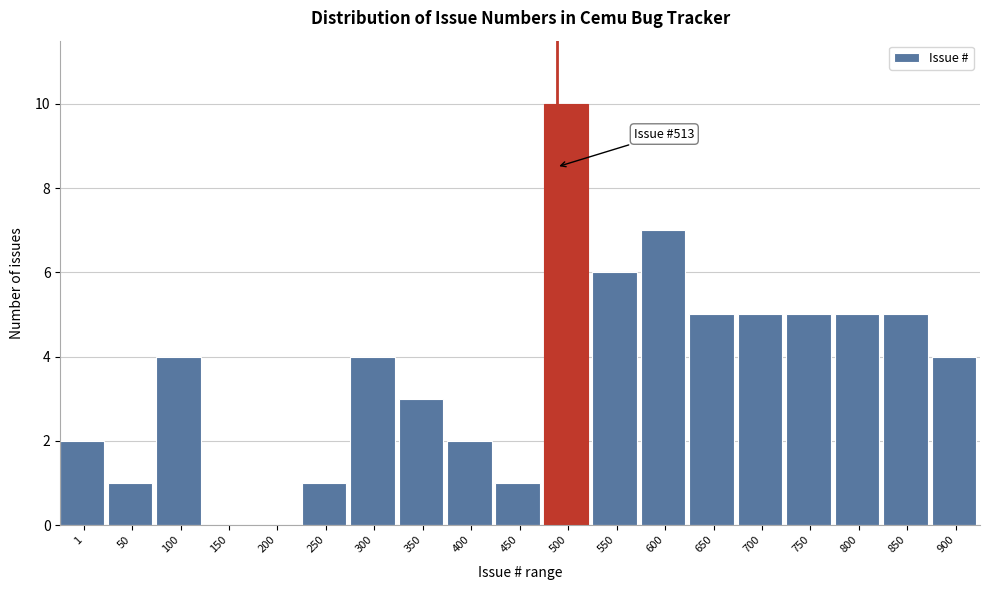

Reading left to right, what are all the values shown in this chart?

1=2	50=1	100=4	150=0	200=0	250=1	300=4	350=3	400=2	450=1	500=10	550=6	600=7	650=5	700=5	750=5	800=5	850=5	900=4